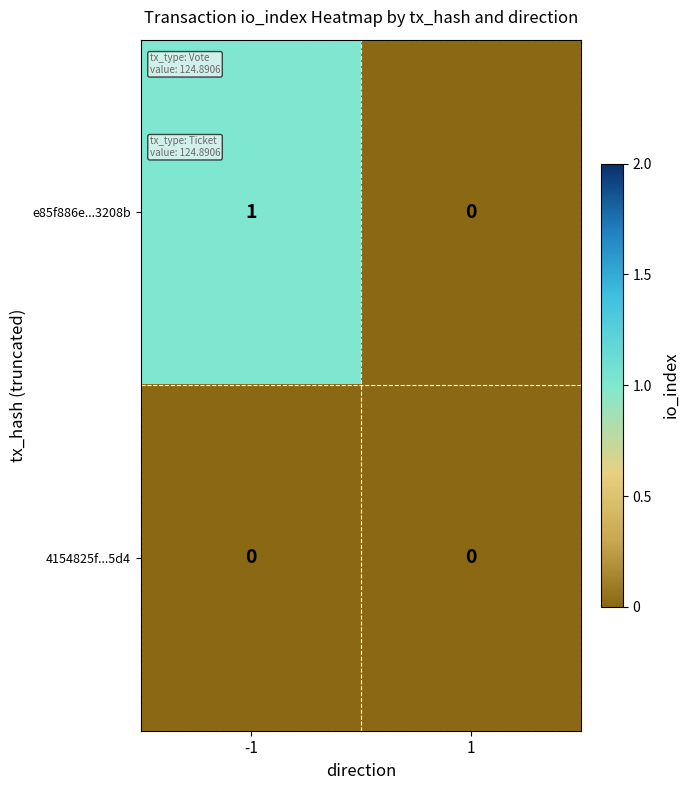

Between -1 and 1, which series saw the biggest shift?

e85f886e...3208b